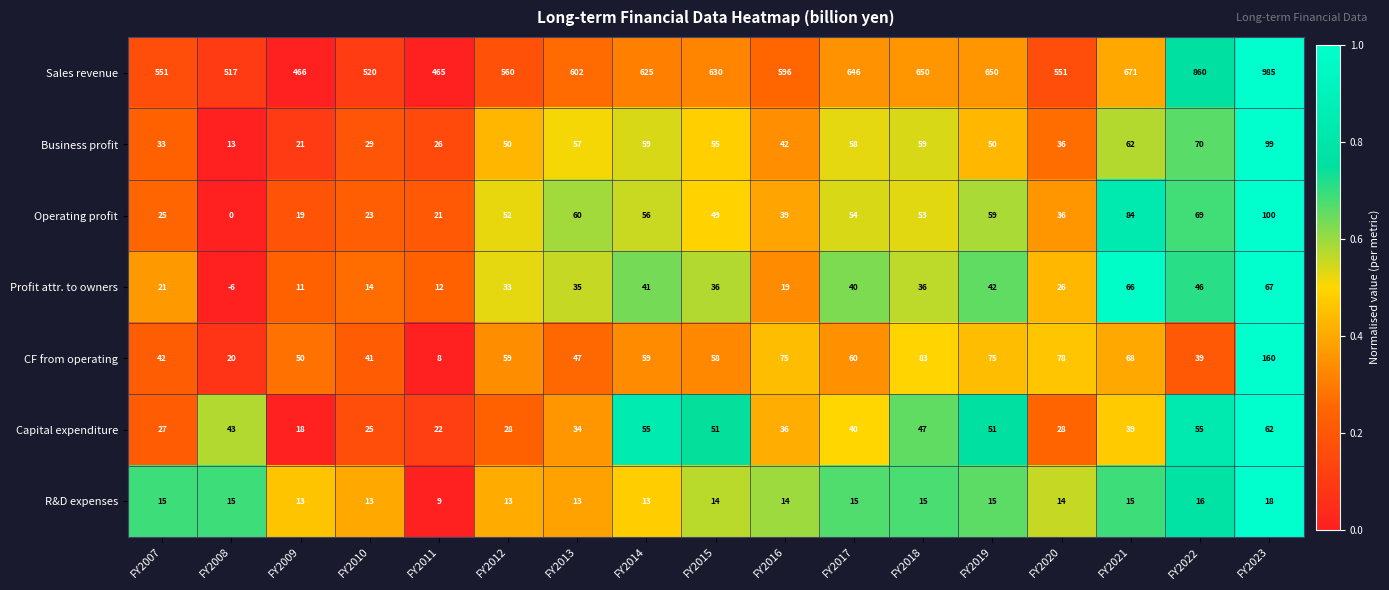

What is the spread (max minus min) of values at FY2009?

455